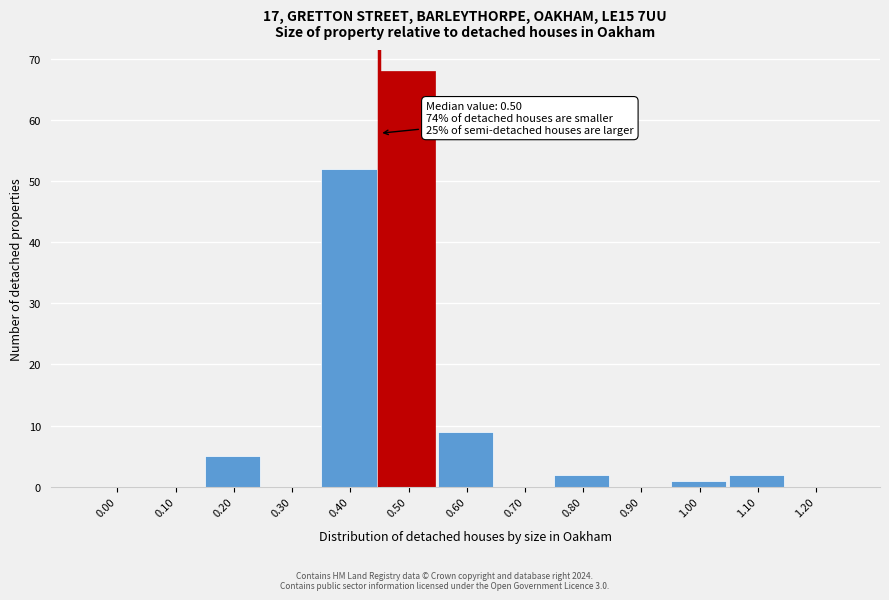

Reading left to right, list all the values displayed in this chart.

0.00=0	0.10=0	0.20=5	0.30=0	0.40=52	0.50=68	0.60=9	0.70=0	0.80=2	0.90=0	1.00=1	1.10=2	1.20=0